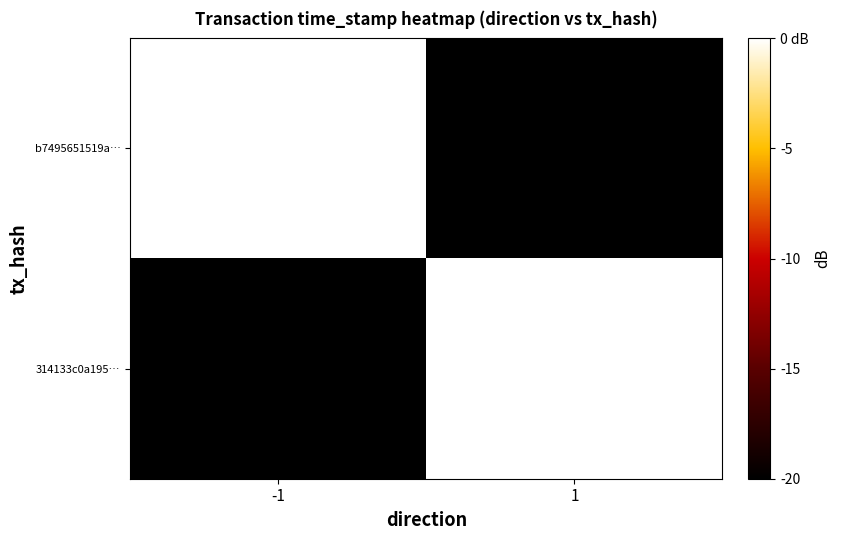

True or false: b7495651519a… has a value of 18.8 at -1.

False